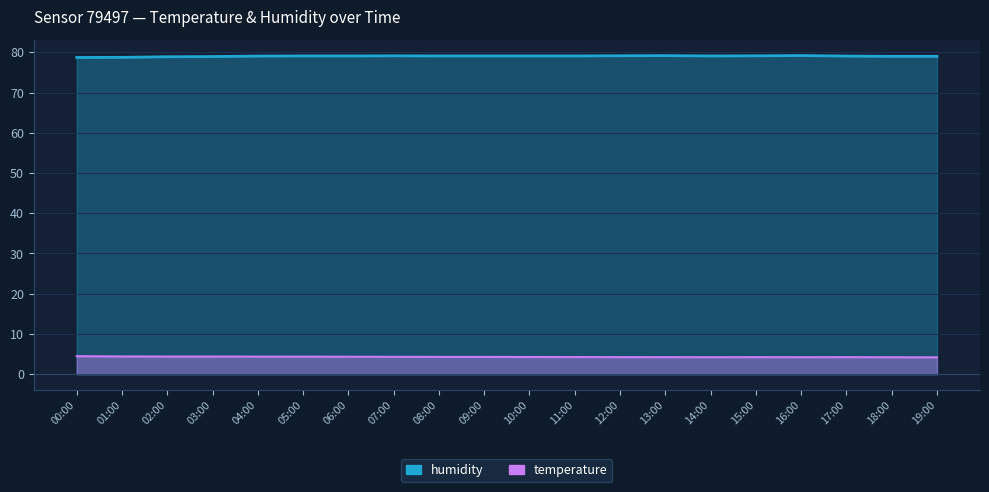

What position from the right is 19:00?

1